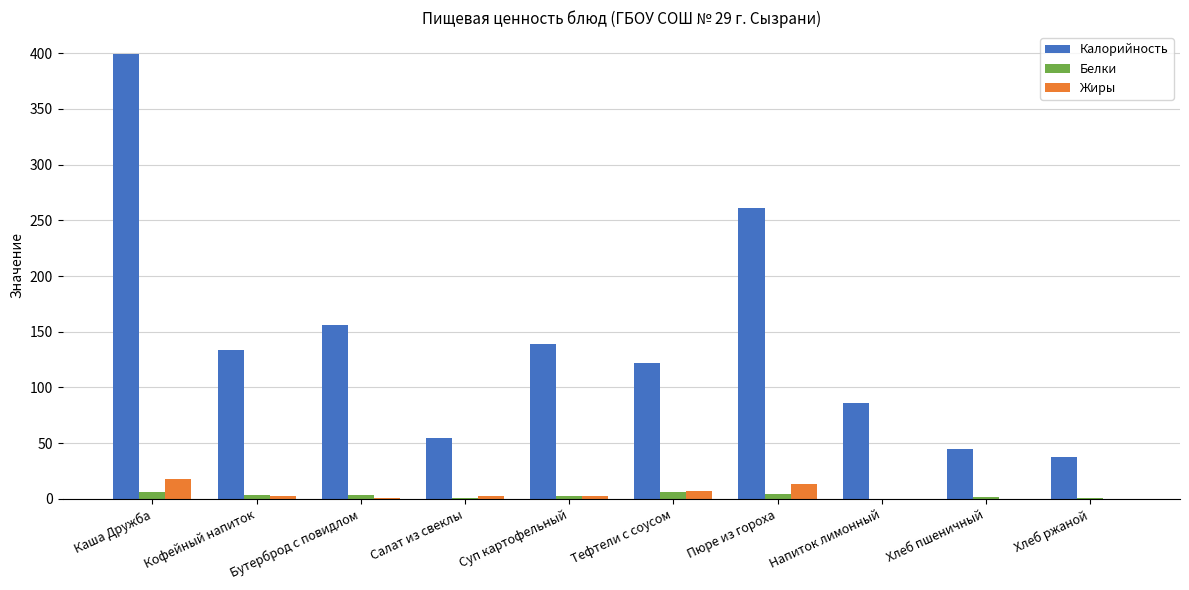

What is the sum of all Жиры values?

47.0